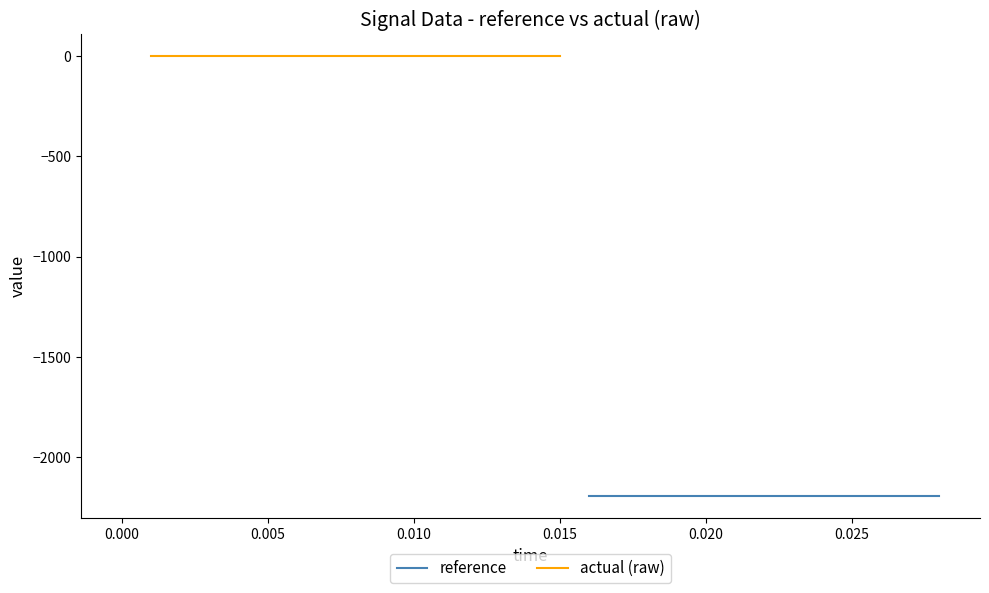

True or false: reference and actual (raw) intersect in this chart.

False